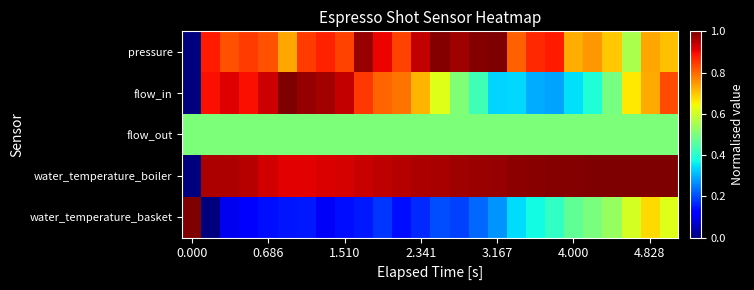

Reading left to right, what are all the values shown in this chart?

pressure: 0.0	0.9	0.8	0.8	0.8	0.7	0.8	0.9	0.8	1.0	0.9	0.8	0.9	1.0	1.0	1.0	1.0	0.8	0.9	0.9	0.7	0.7	0.7	0.6	0.7	0.7
flow_in: 0.0	0.9	0.9	0.9	0.9	1.0	1.0	1.0	0.9	0.8	0.8	0.8	0.7	0.6	0.5	0.4	0.3	0.3	0.3	0.3	0.3	0.4	0.5	0.7	0.7	0.8
flow_out: 0.5	0.5	0.5	0.5	0.5	0.5	0.5	0.5	0.5	0.5	0.5	0.5	0.5	0.5	0.5	0.5	0.5	0.5	0.5	0.5	0.5	0.5	0.5	0.5	0.5	0.5
water_temperature_boiler: 0.0	1.0	1.0	1.0	0.9	0.9	0.9	0.9	0.9	0.9	0.9	1.0	1.0	1.0	1.0	1.0	1.0	1.0	1.0	1.0	1.0	1.0	1.0	1.0	1.0	1.0
water_temperature_basket: 1.0	0.0	0.1	0.1	0.1	0.1	0.2	0.1	0.1	0.2	0.2	0.1	0.2	0.2	0.2	0.2	0.3	0.3	0.4	0.4	0.5	0.5	0.5	0.6	0.7	0.6